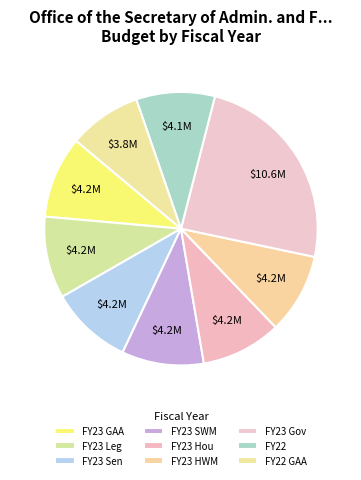

Count the number of slices in the pie.

9